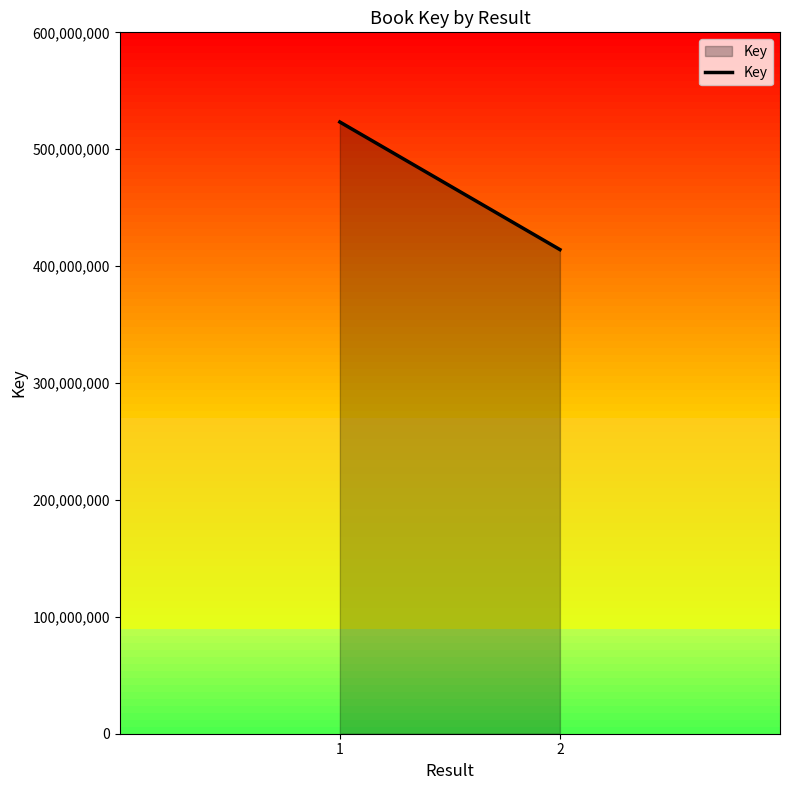

What is the difference between the values at 2 and 1?

109144992